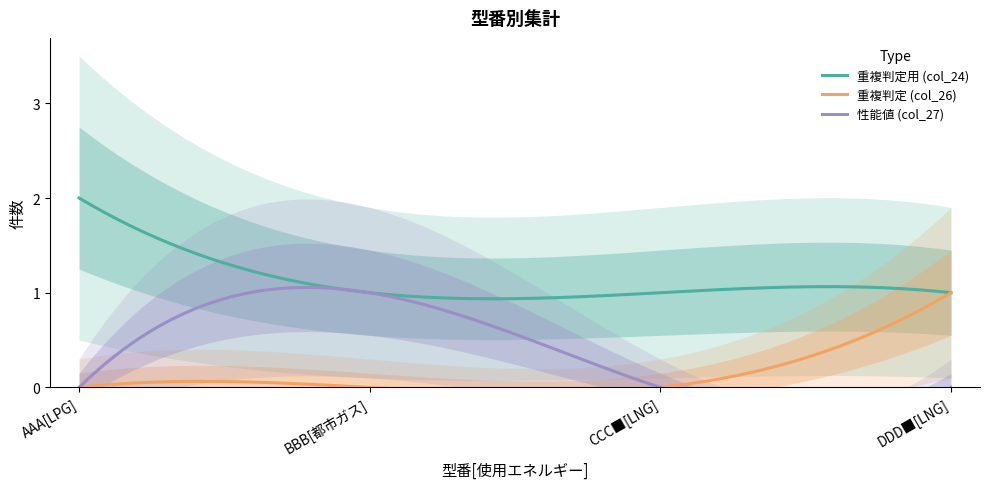

What is the difference between the maximum and second lowest values in the col_26 series?

1